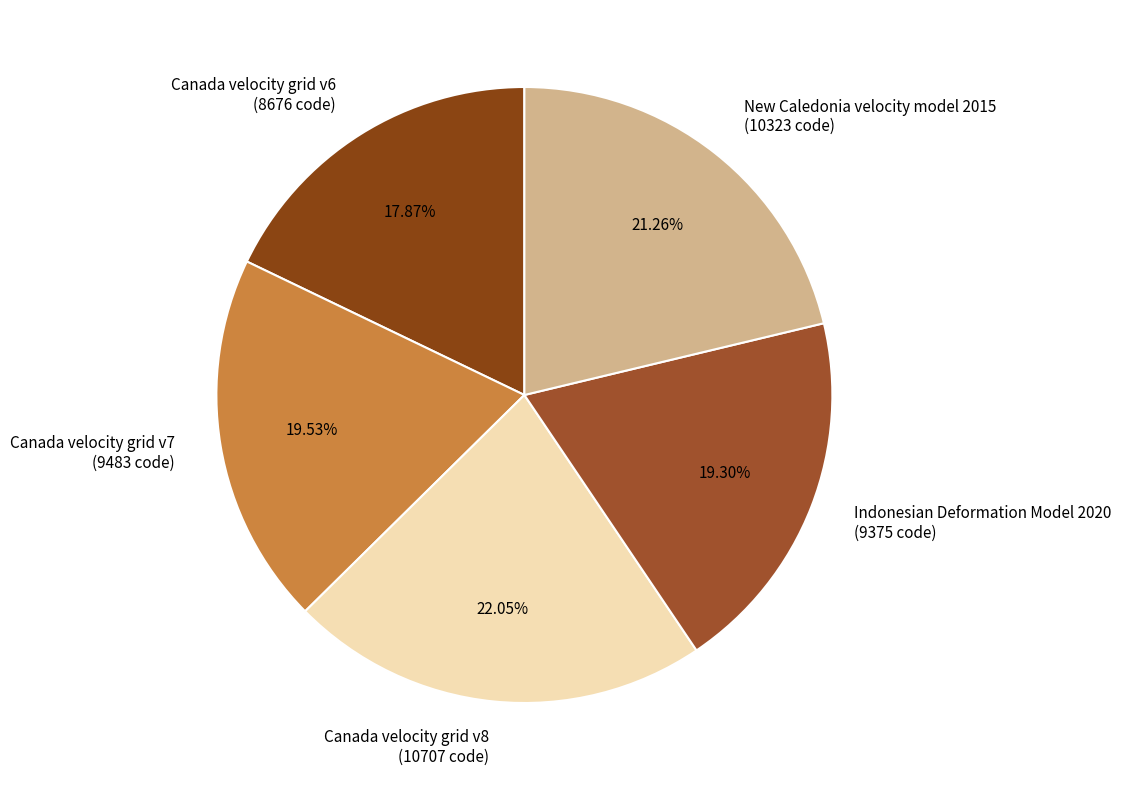

How many segments does this pie chart have?

5